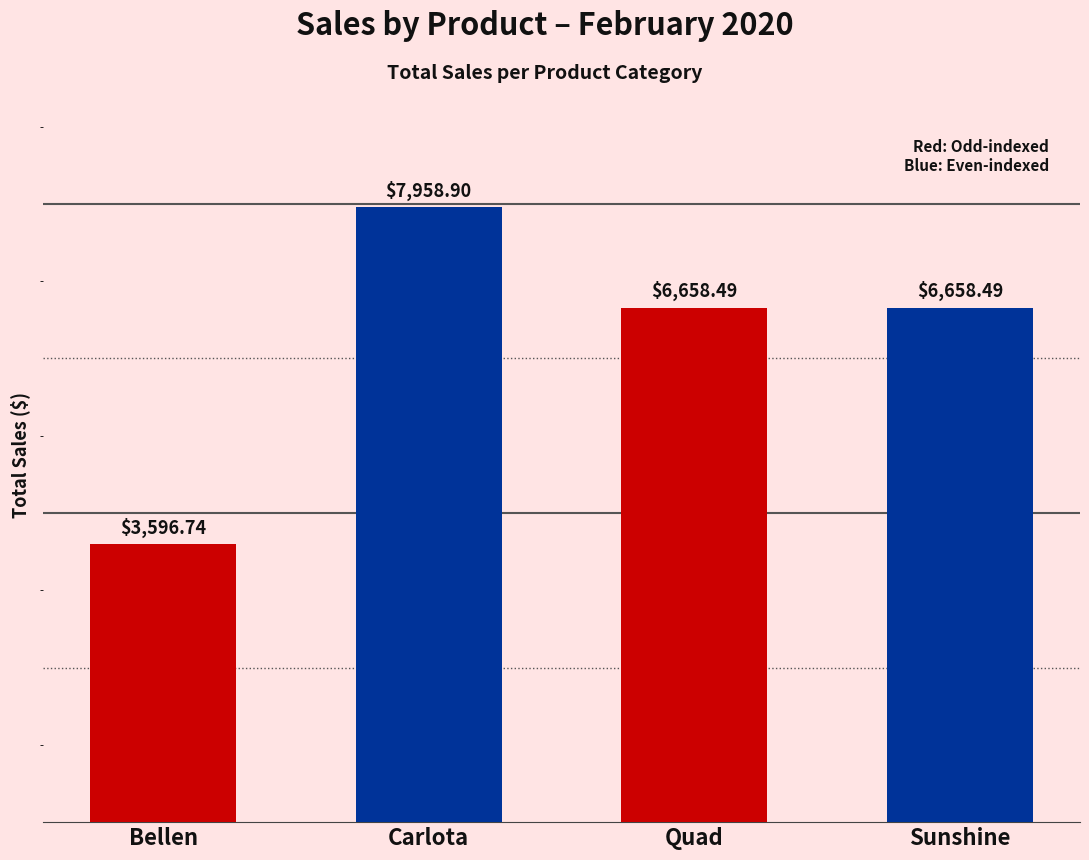

Which label corresponds to the smallest value in the chart?

Bellen